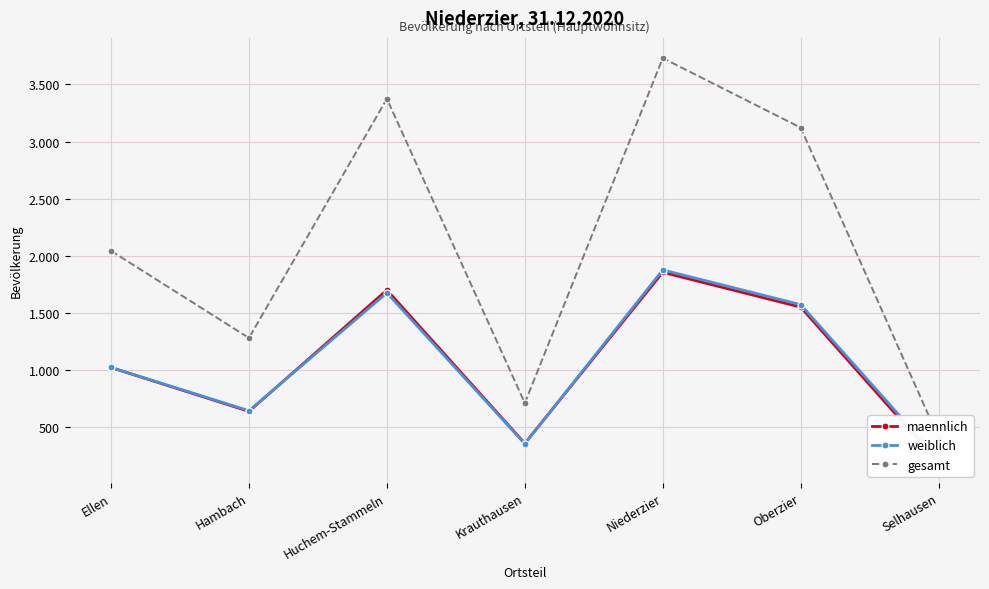

True or false: maennlich has a value of 279 at Selhausen.

False